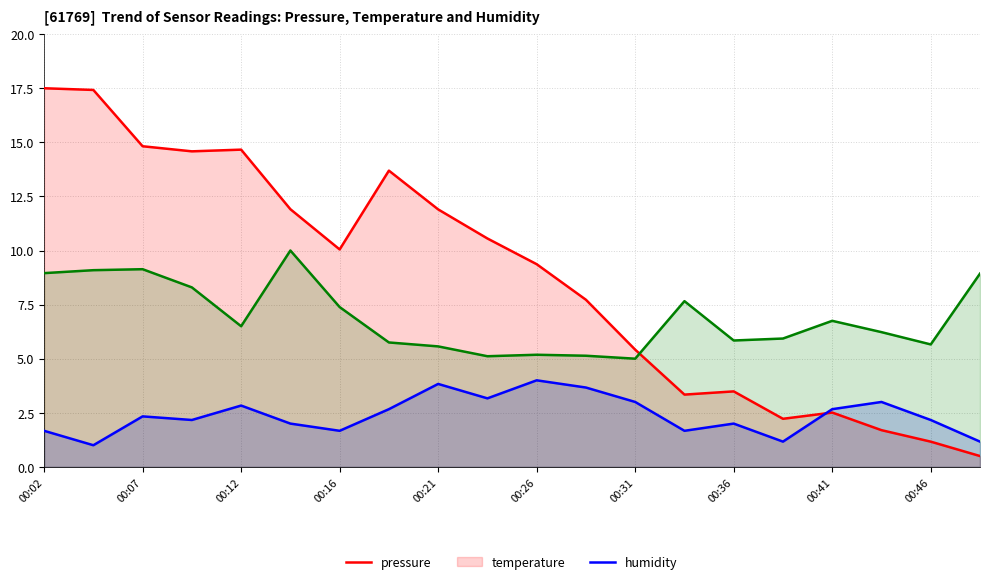

List the series in order of their peak value, highest first.

pressure, humidity, temperature